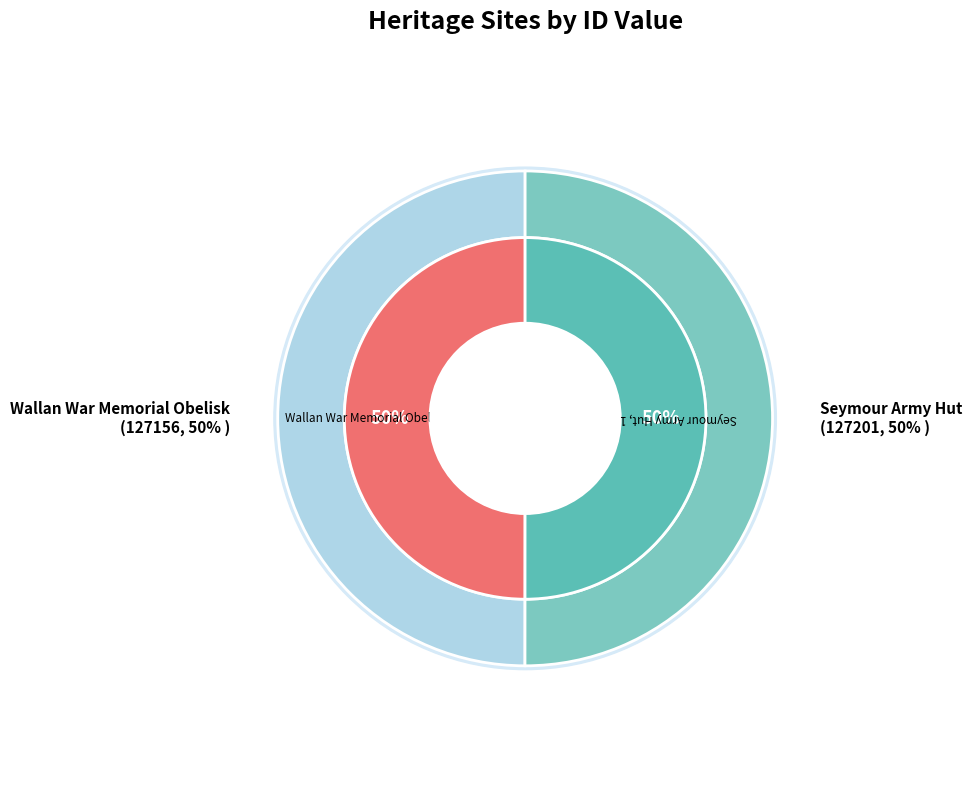

What is the change in value from Wallan War Memorial Obelisk to Seymour Army Hut?

+45